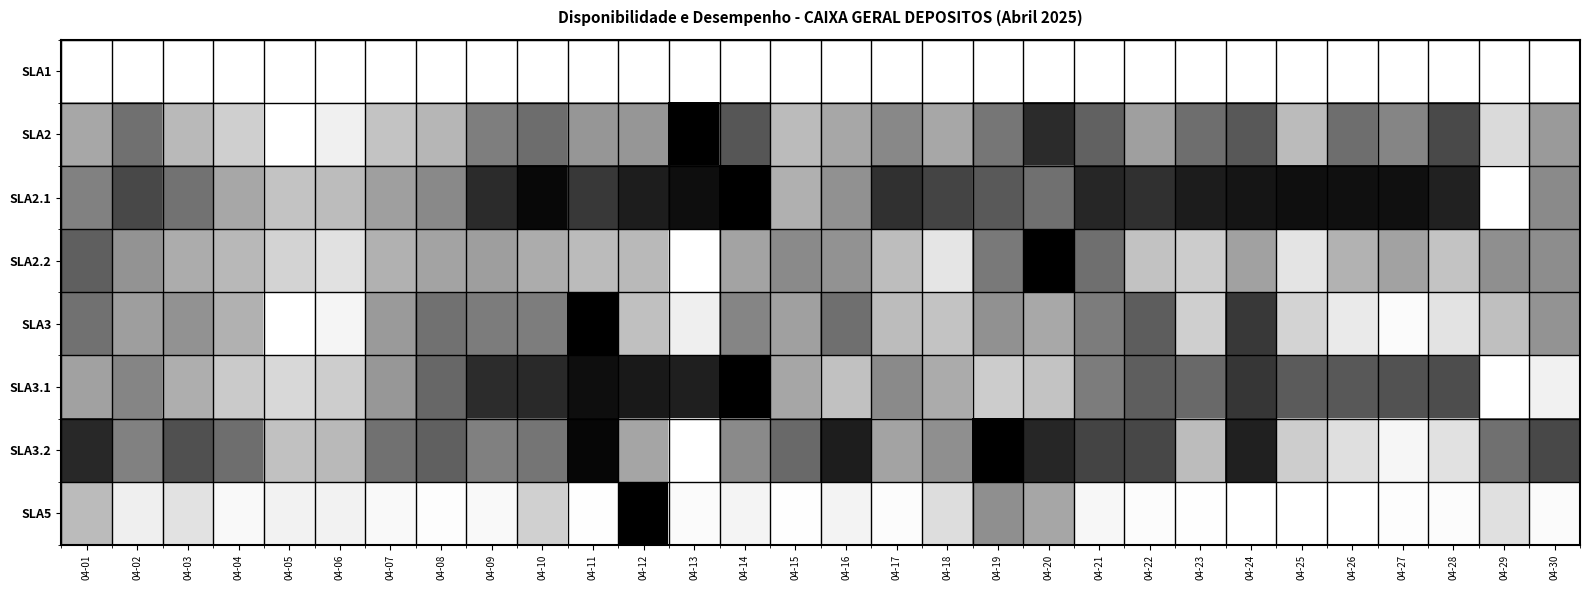

Which has a higher value, 04-19 or 04-28?

04-19